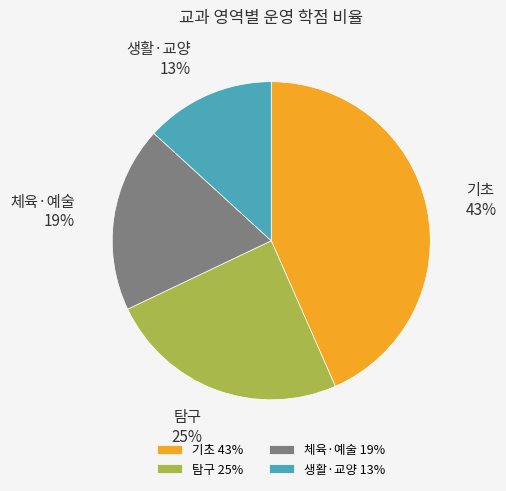

What is the ratio of the value at 생활·교양 to the value at 탐구?

0.5